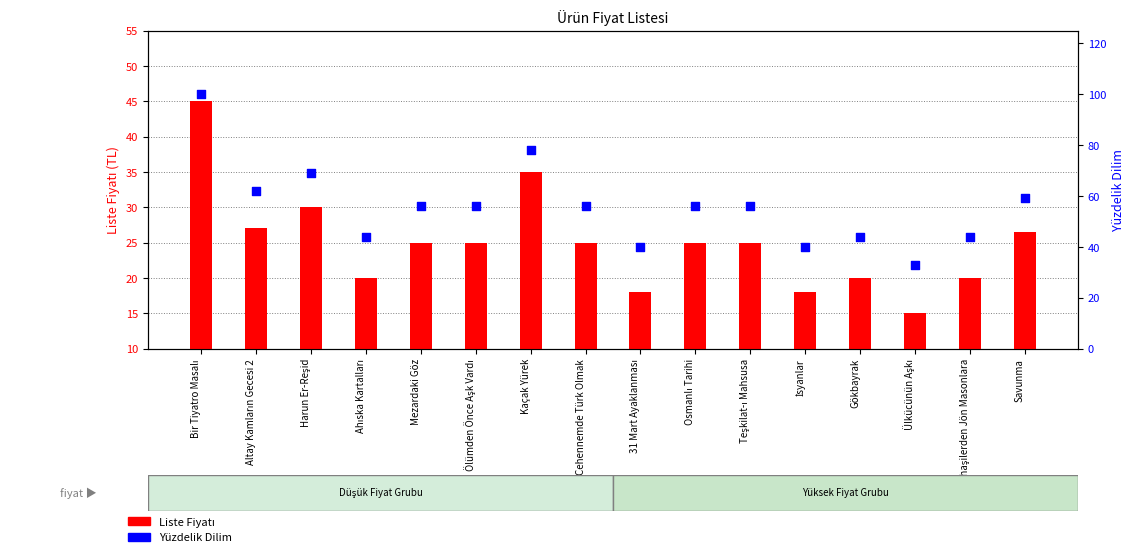

Is the value of Yüzdelik Dilim at Mezardaki Göz greater than the value of Liste Fiyatı at Mezardaki Göz?

Yes